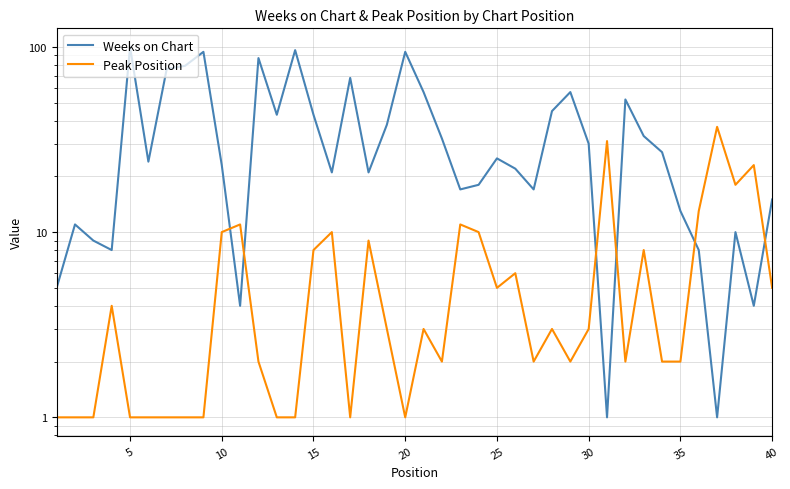

Is the value of Peak Position at 35 greater than the value of Weeks on Chart at 14?

No